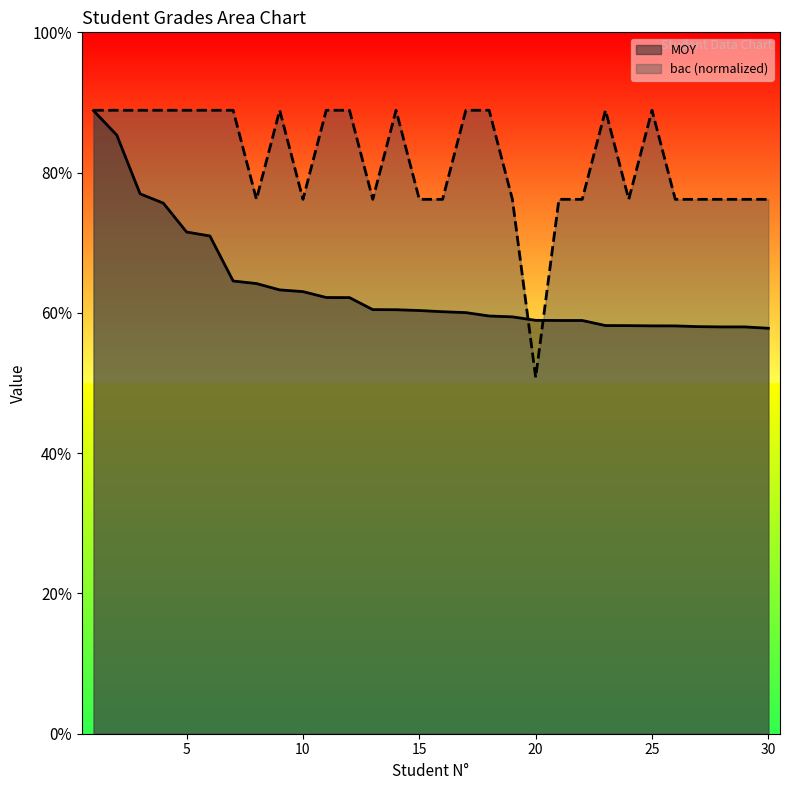

Which series changed the most between 13 and 23?

bac